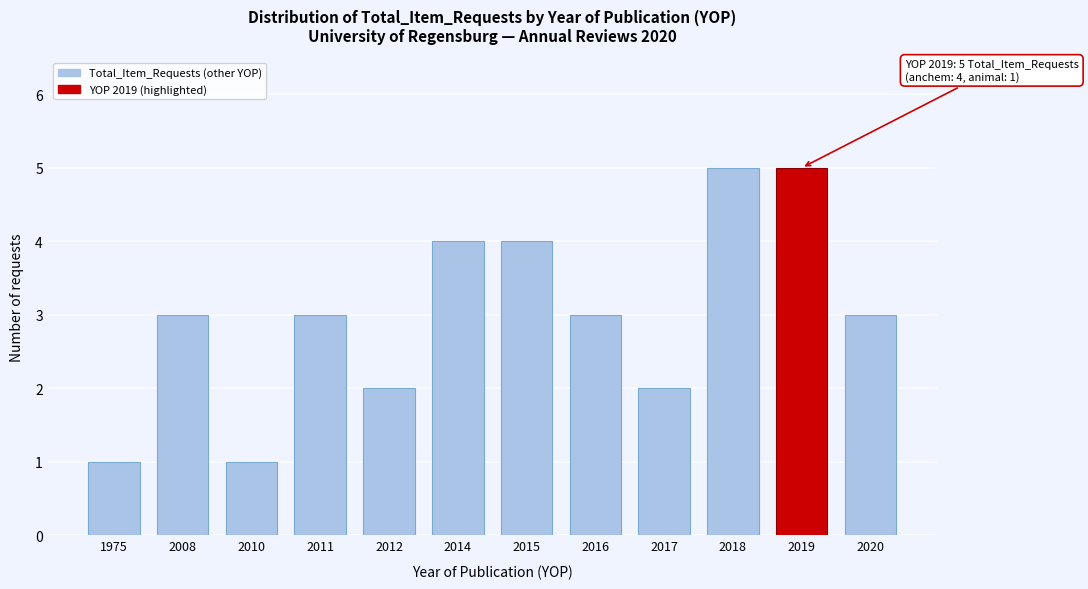

Reading right to left, what are all the values shown in this chart?

3	5	5	2	3	4	4	2	3	1	3	1